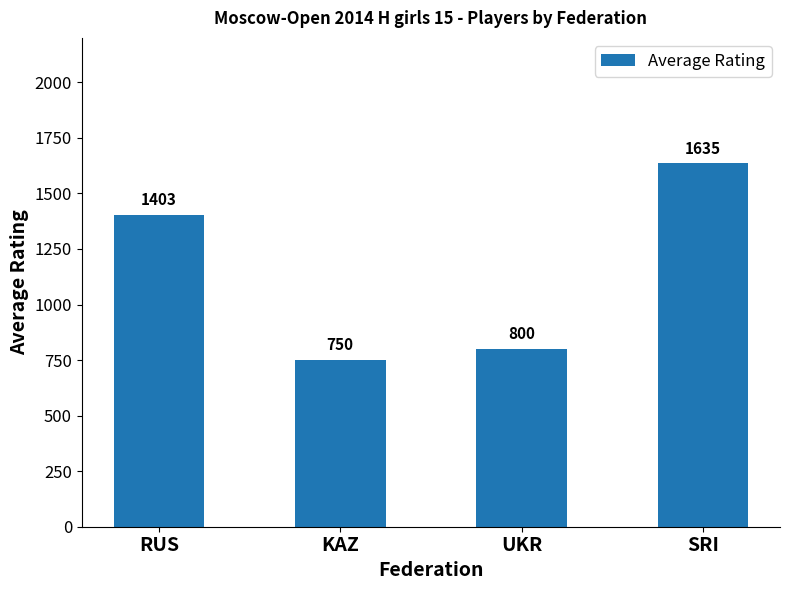

Between UKR and SRI, which is larger?

SRI